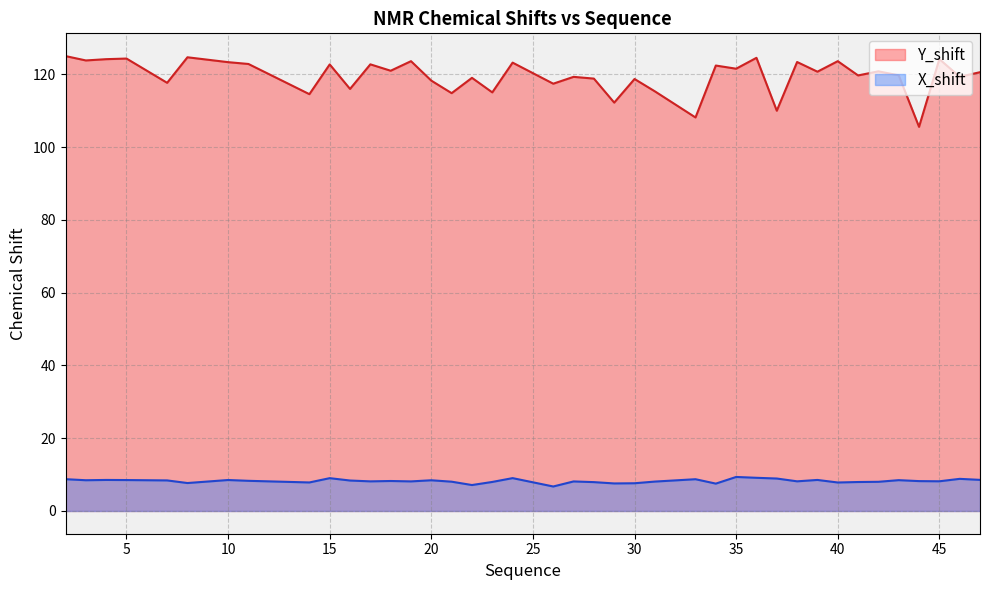

The X_shift series shows 8.4 at 7. True or false?

True